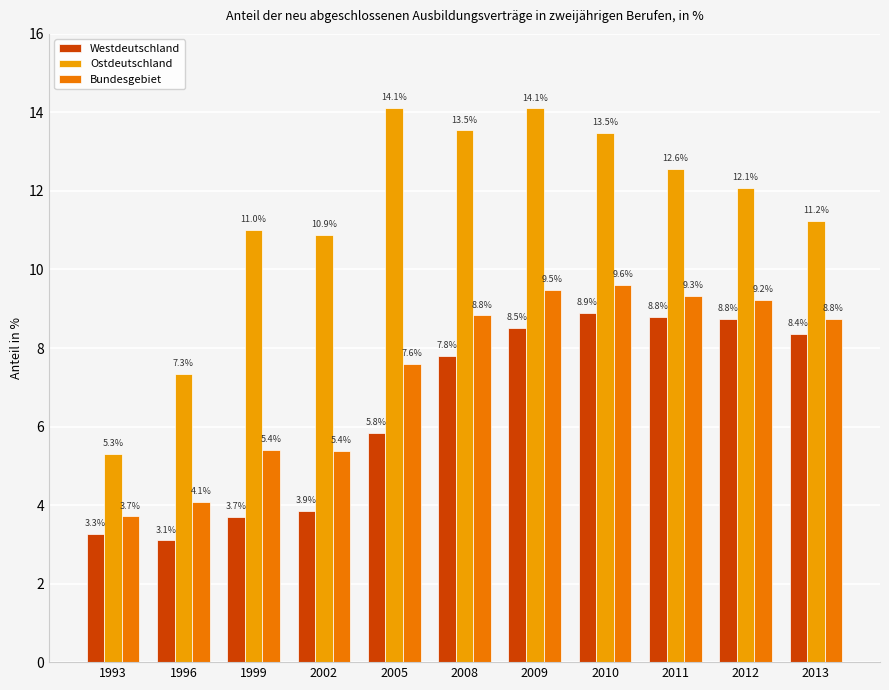

Which series has the largest total across all categories?

Ostdeutschland